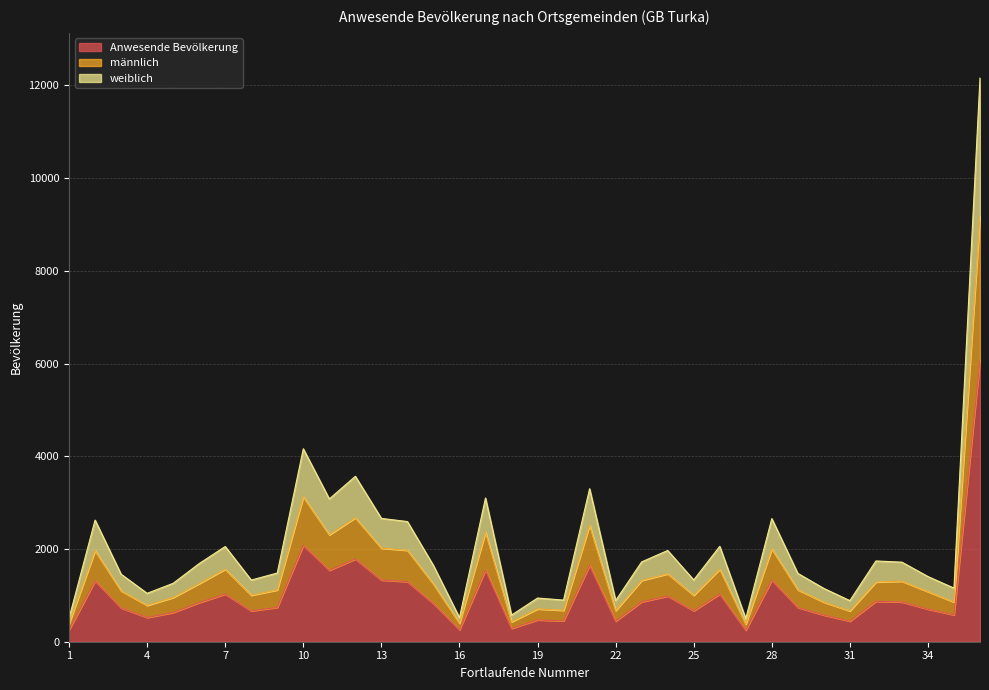

What is the maximum value for Anwesende Bevölkerung?

6080